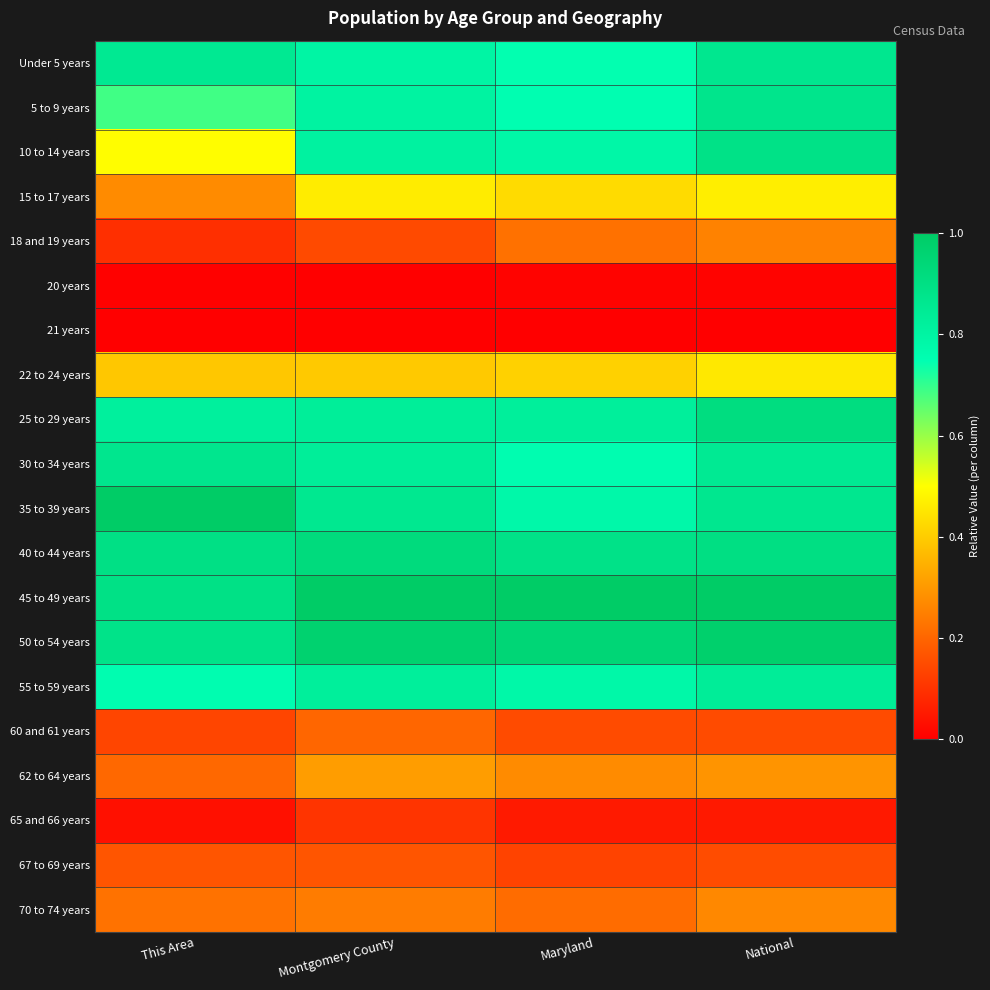

Rank the series at National from lowest to highest value.

21 years, 20 years, 65 and 66 years, 60 and 61 years, 67 to 69 years, 18 and 19 years, 70 to 74 years, 62 to 64 years, 22 to 24 years, 15 to 17 years, 55 to 59 years, 30 to 34 years, 35 to 39 years, Under 5 years, 5 to 9 years, 10 to 14 years, 40 to 44 years, 25 to 29 years, 50 to 54 years, 45 to 49 years